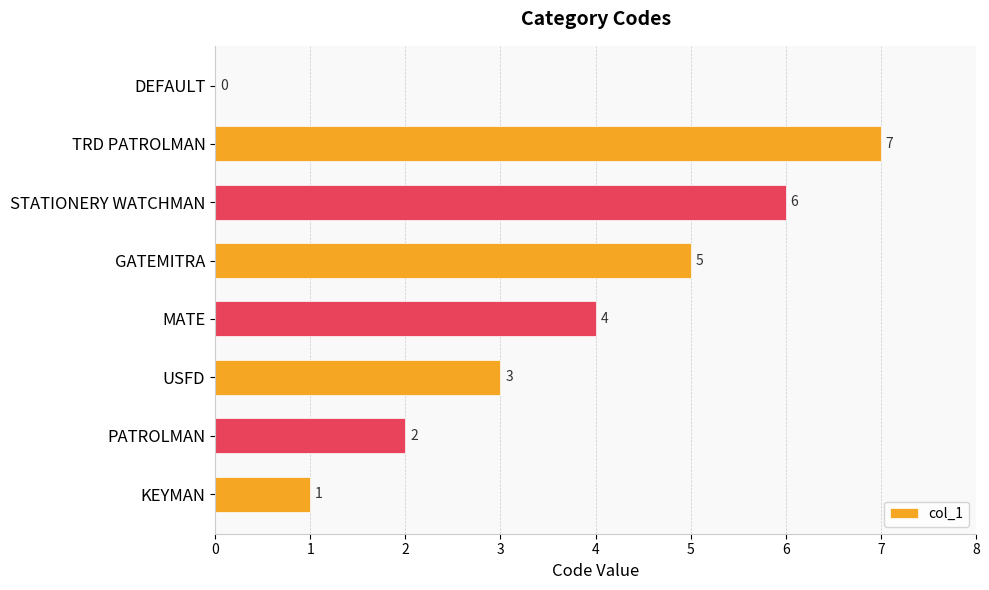

What is the average value?

4